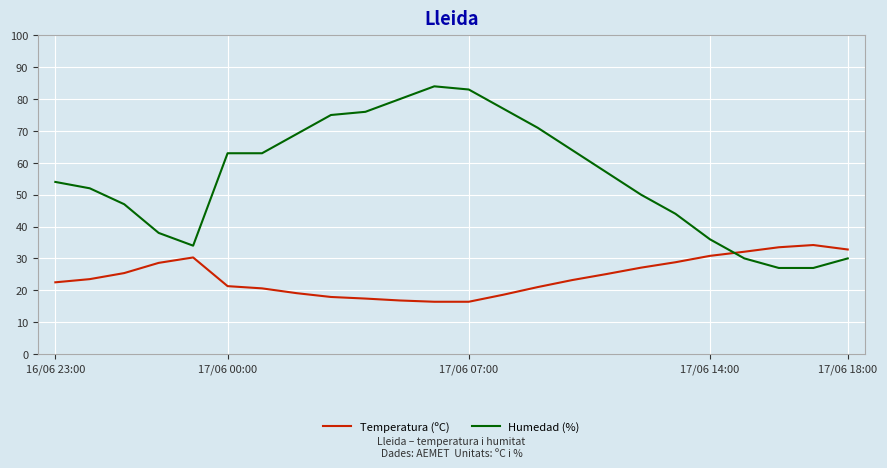

How many times do Temperatura (ºC) and Humedad (%) cross each other?

1